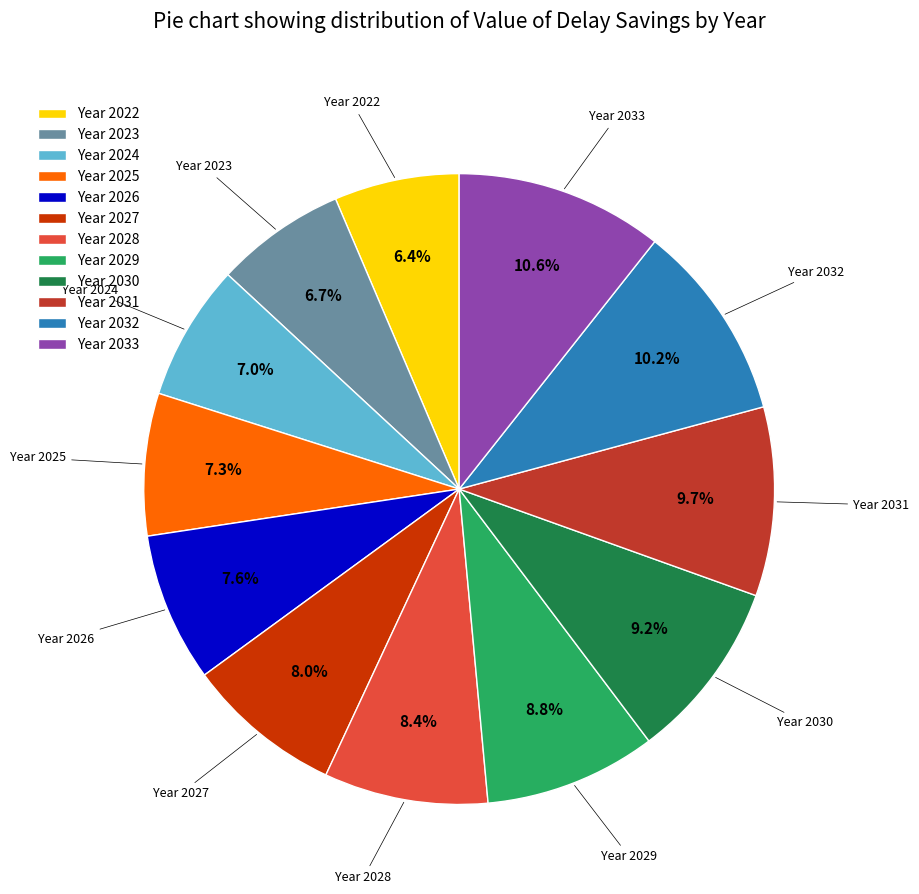

Does any single category account for the majority?

No